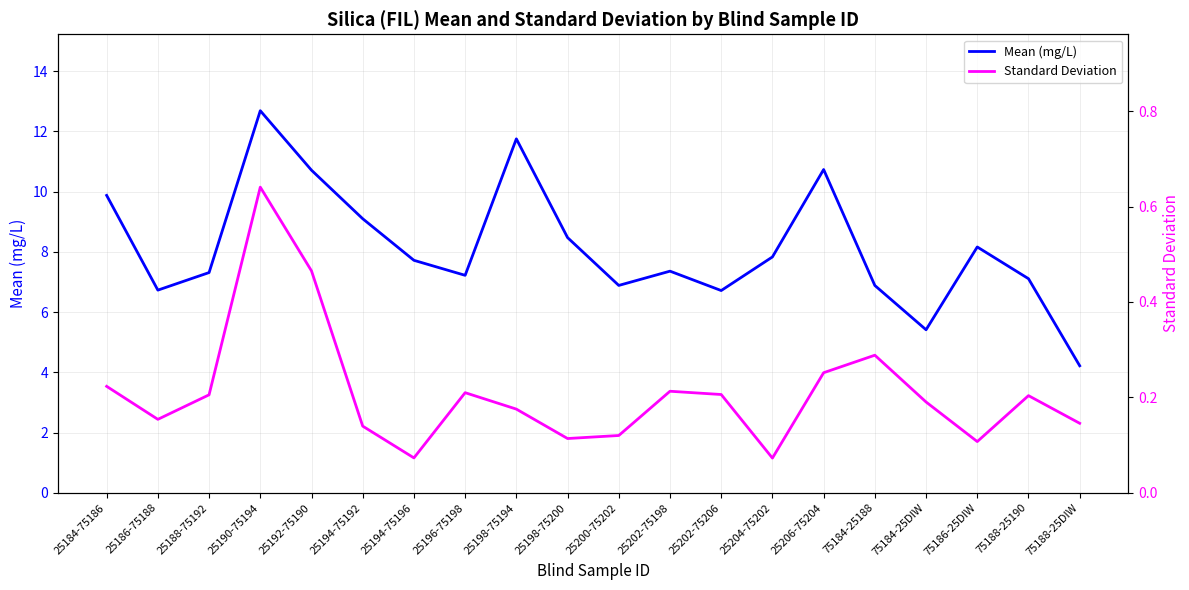

How many categories are shown in the chart?

20